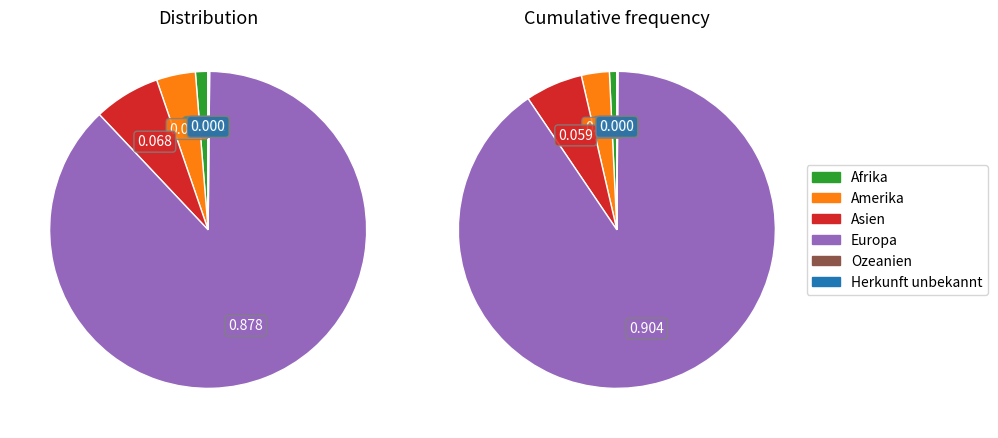

The Asien slice represents 7% of the pie. True or false?

True